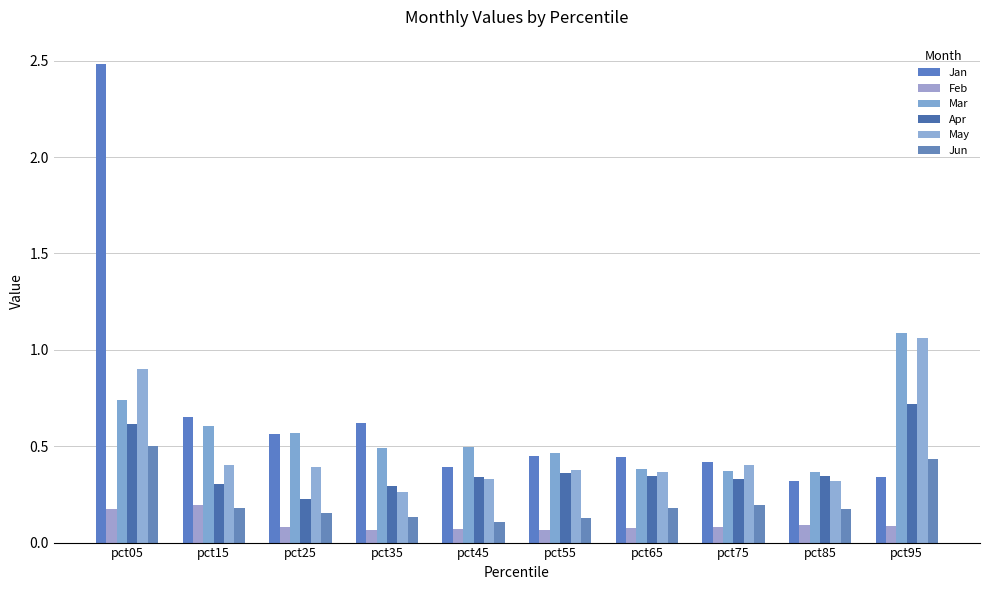

The Mar series shows 0.6 at pct25. True or false?

True